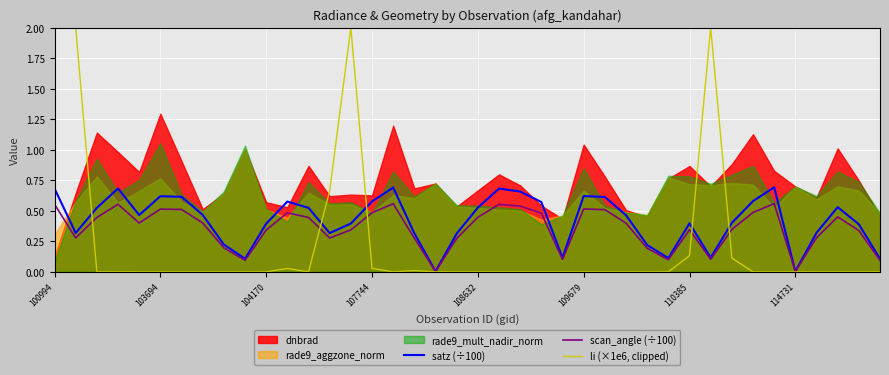

What is the approximate value of satz (÷100) at 32?

0.4